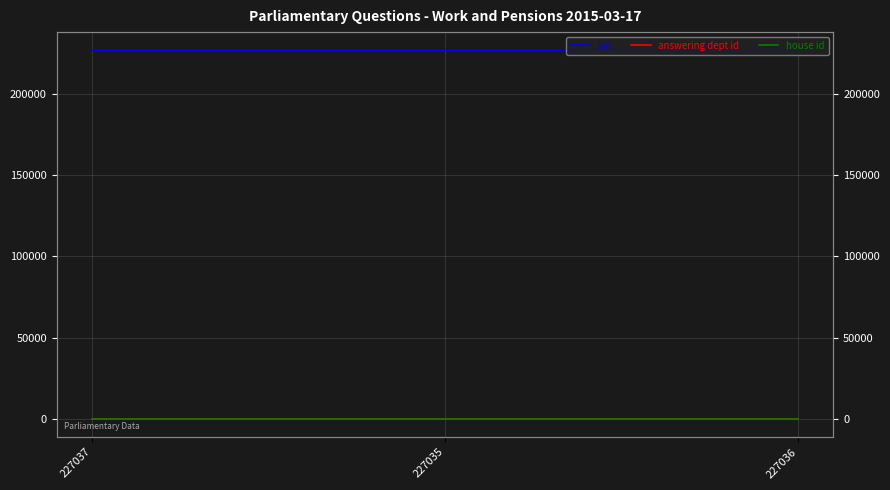

What are all the series names shown in the legend?

uin, answering dept id, house id